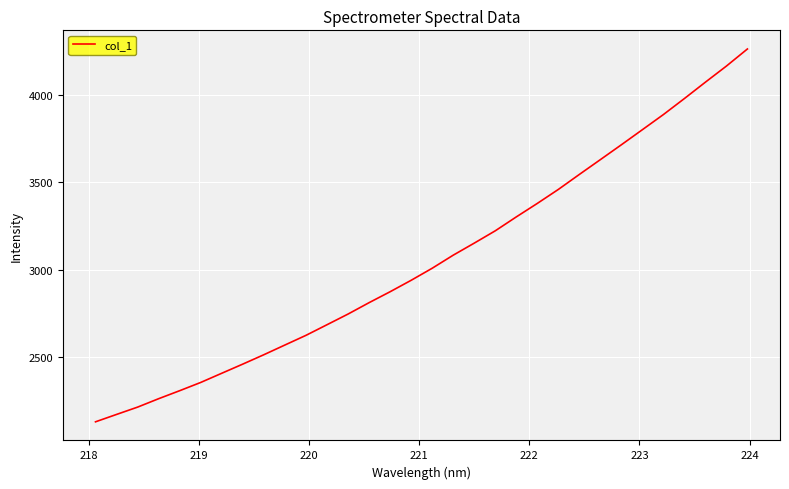

Count the number of values greater than 3008.

16